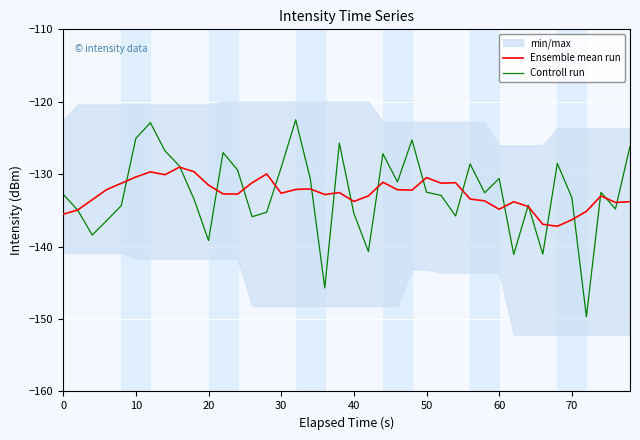

What is the lowest value of the Controll run series?

-149.7